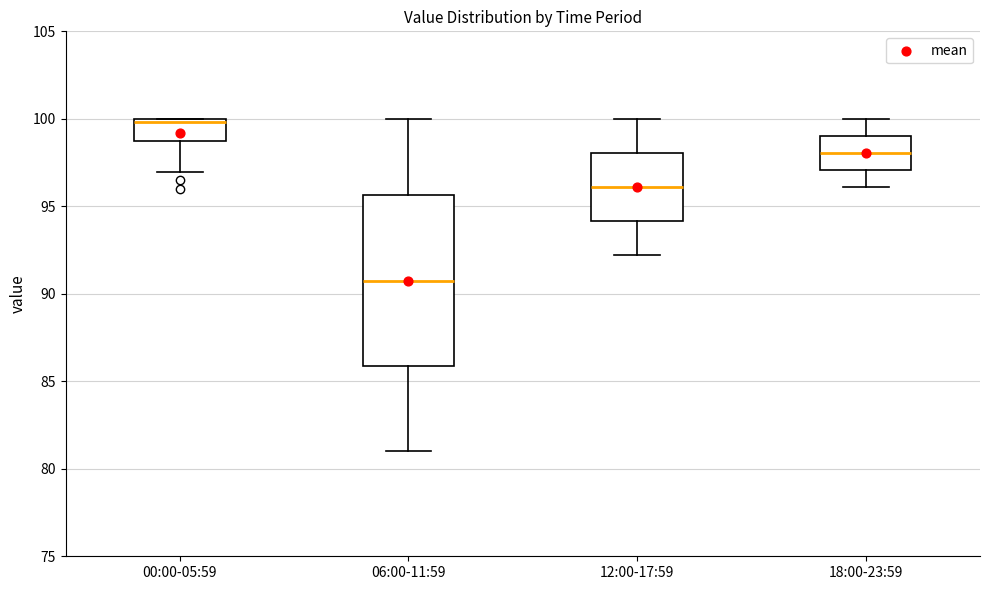

Where is the upper edge of the box for 00:00-05:59 on the y-axis? The values are not printed on the chart, so give them approximately, as read against the axis.

100.0